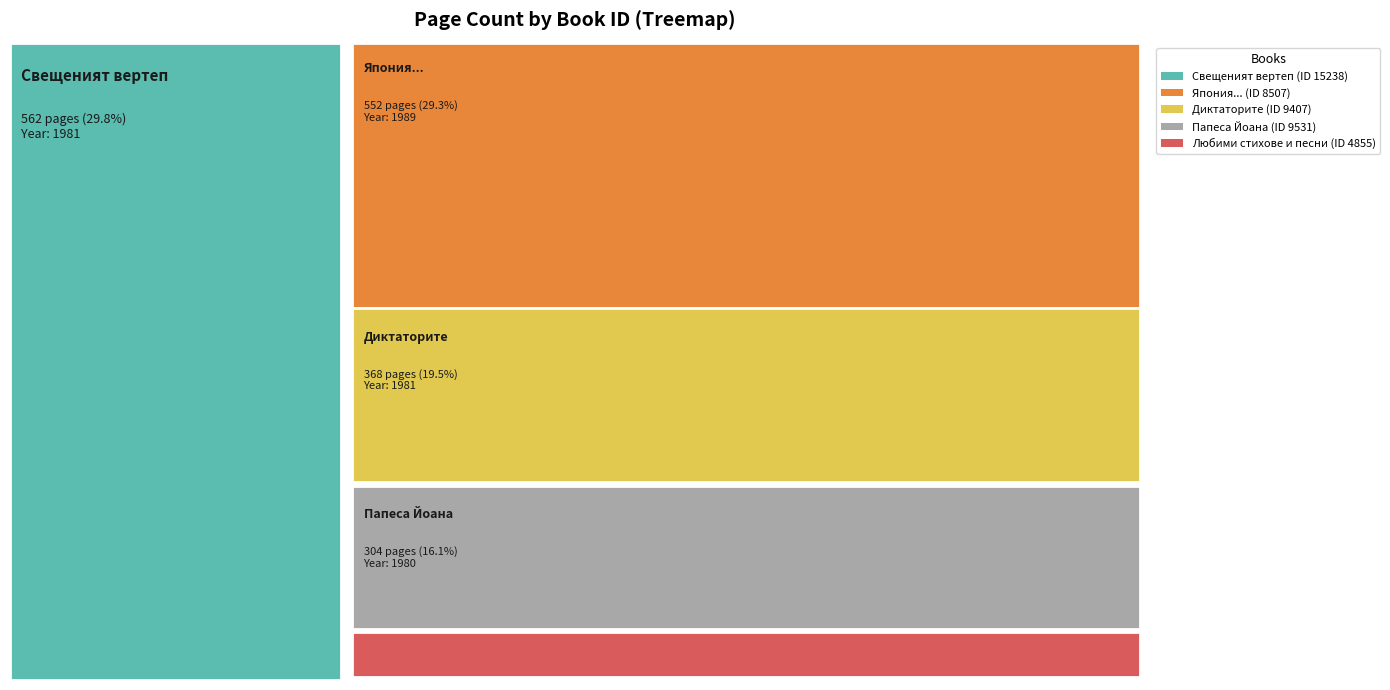

Reading left to right, what are all the values shown in this chart?

pageCount: 9407=368	4855=100	9531=304	15238=562	8507=552
publishingYear: 9407=1981	4855=1982	9531=1980	15238=1981	8507=1989